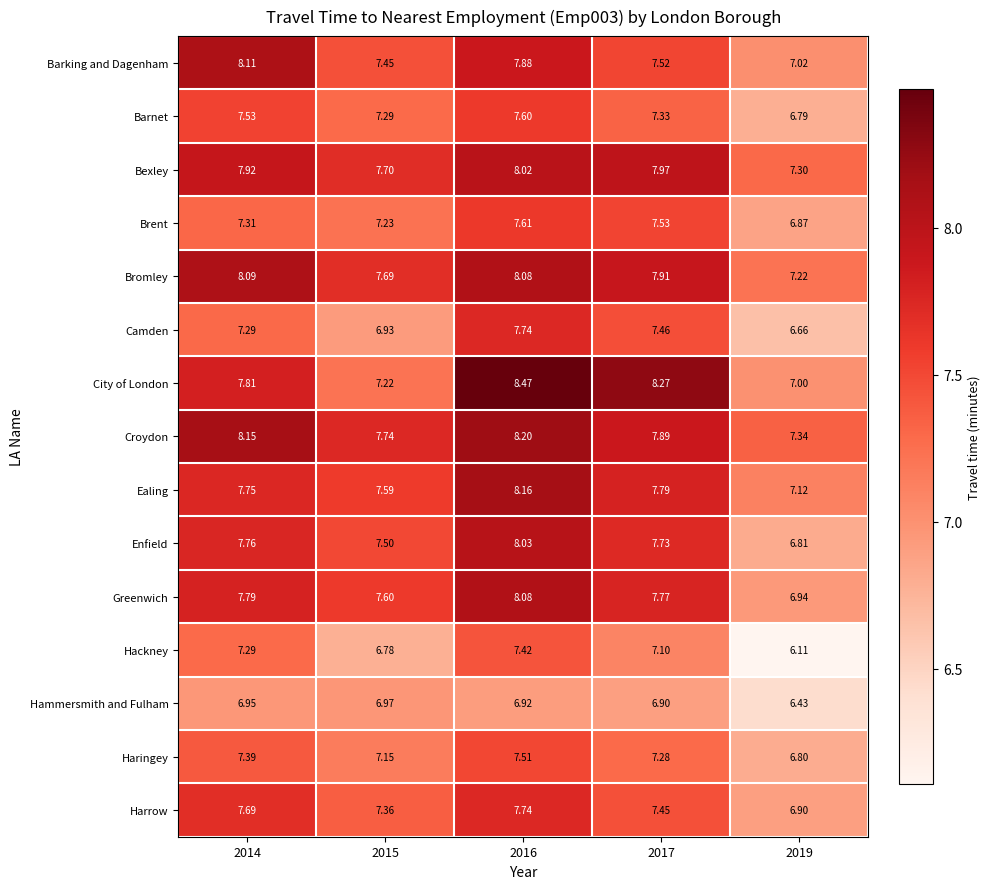

Between 2014 and 2016, which series saw the biggest shift?

City of London